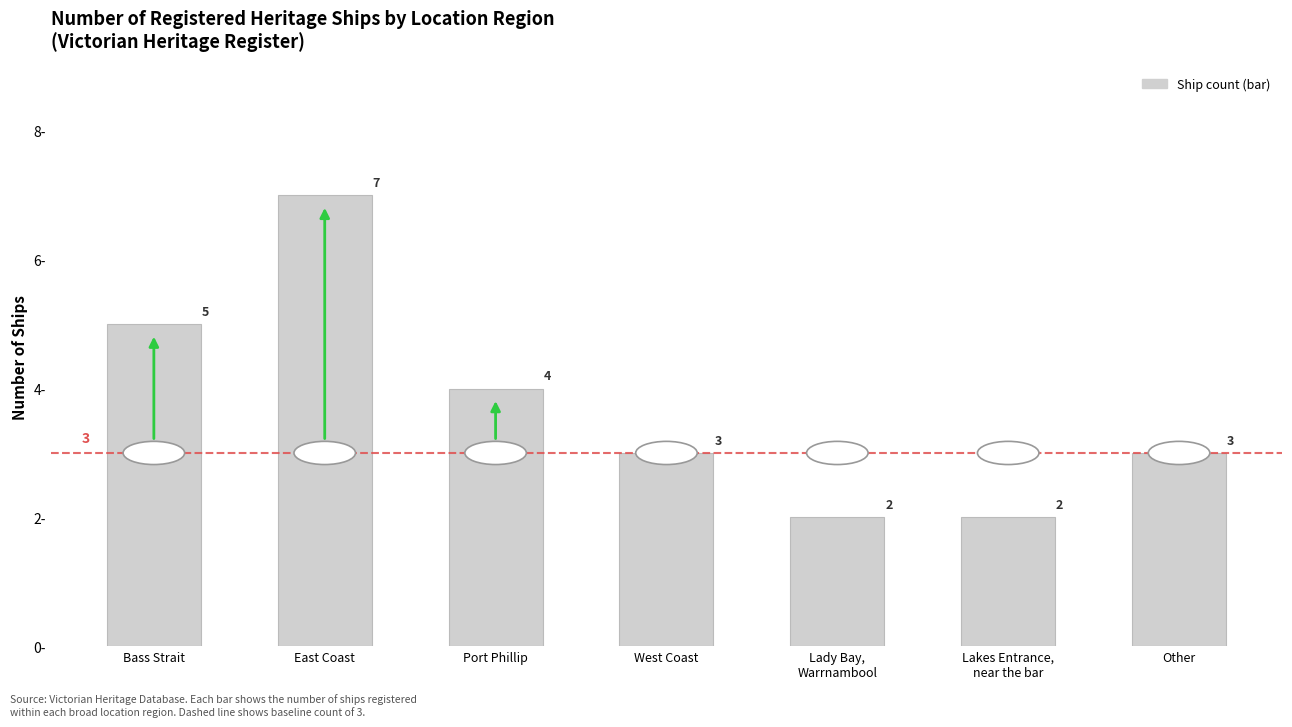

Is it true that the value at West Coast is 1?

False